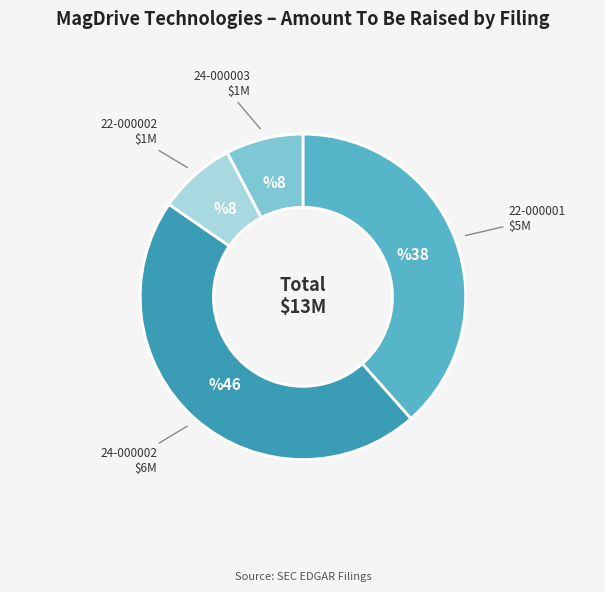

Is there a majority slice in this chart?

No